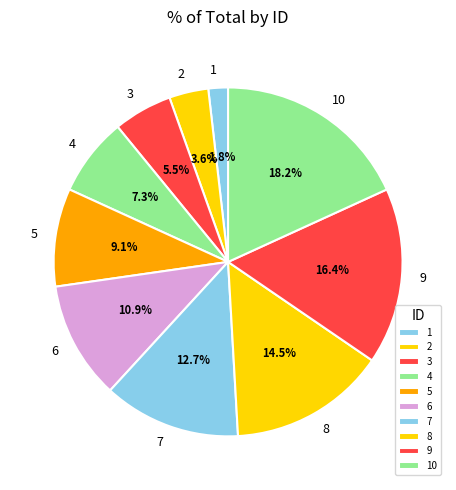

Does 7 account for over 50% of the chart?

No